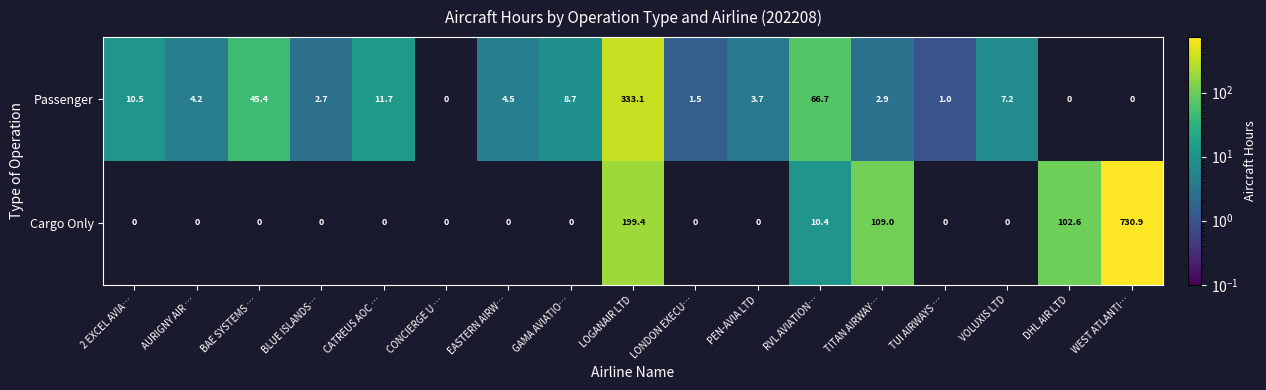

True or false: Passenger has a value of 1.5 at LONDON EXECU….

True